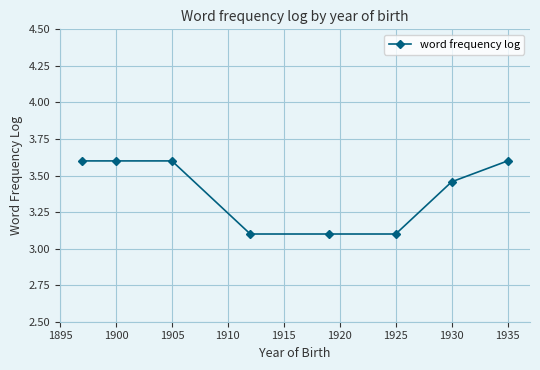

What is the sum of all values?

27.2